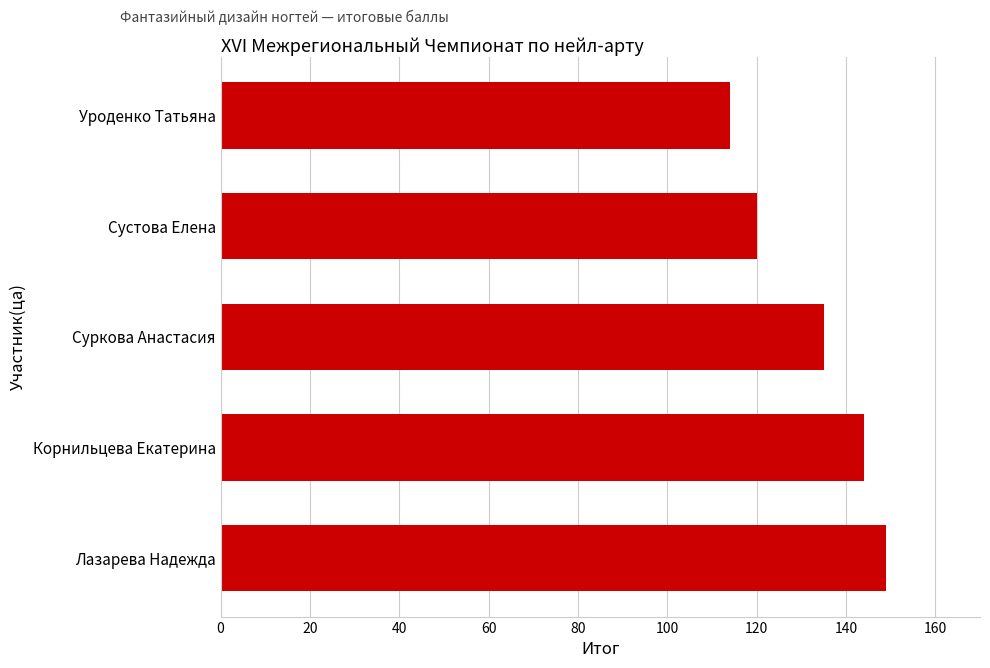

True or false: the data shows 120 at Сустова Елена.

True